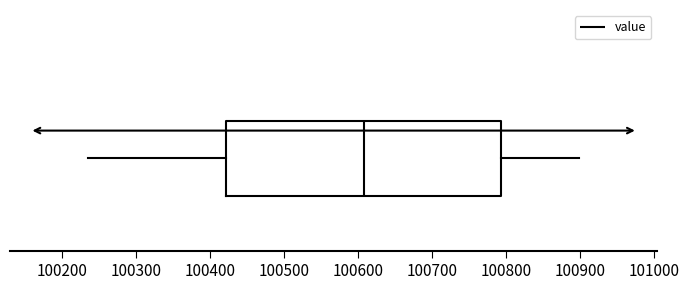

Read this box plot against the x-axis: the position of the median line, the range covered by the box, and the ends of both whiskers. The values are not printed on the chart, so give them approximately, as read against the axis.

median 100610, box 100420 to 100790, whiskers 100240 to 100900